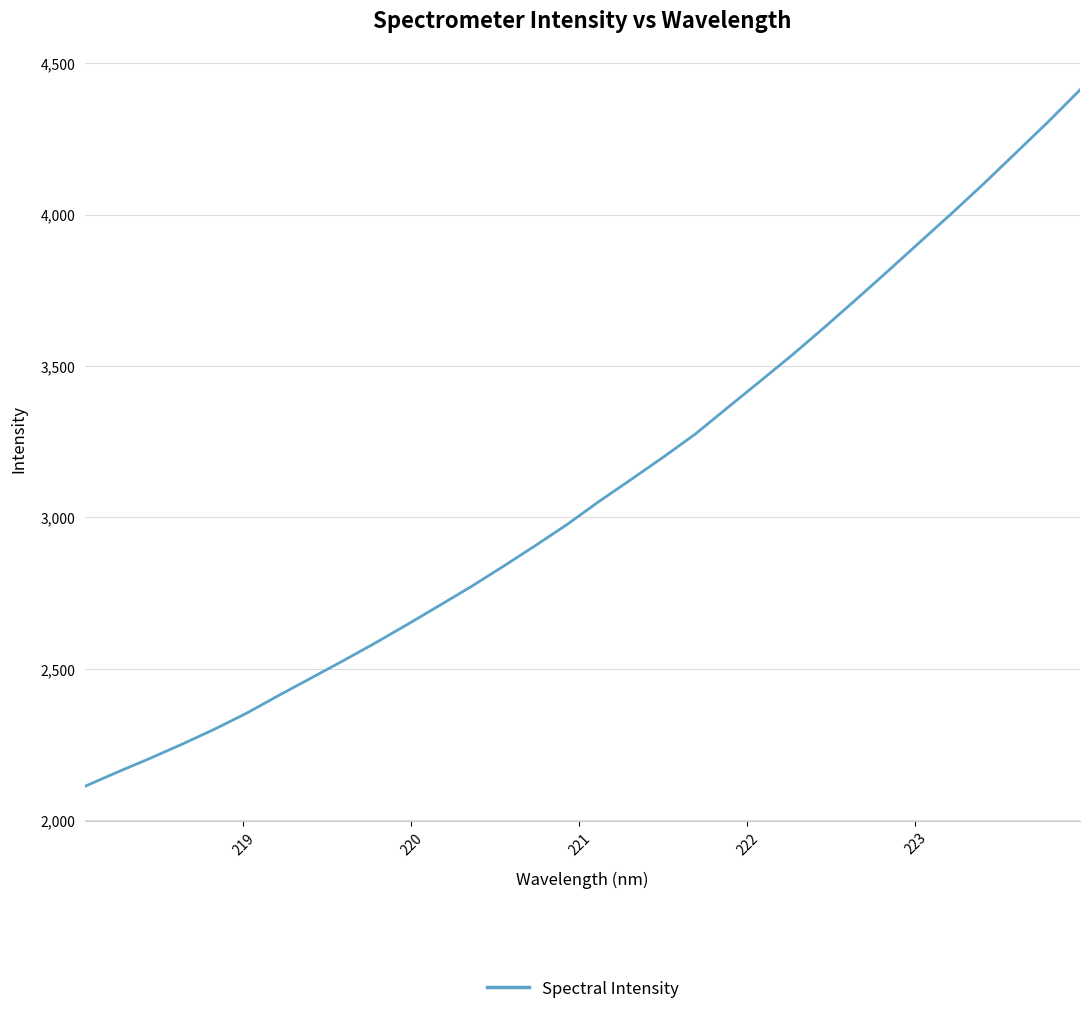

True or false: the data has more than 1 interior local peaks.

False